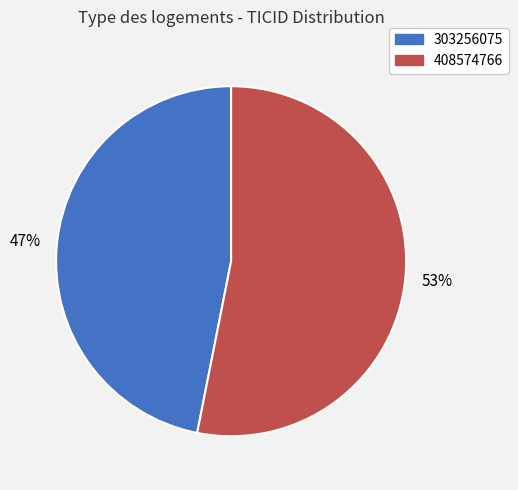

Which slice is the largest?

408574766